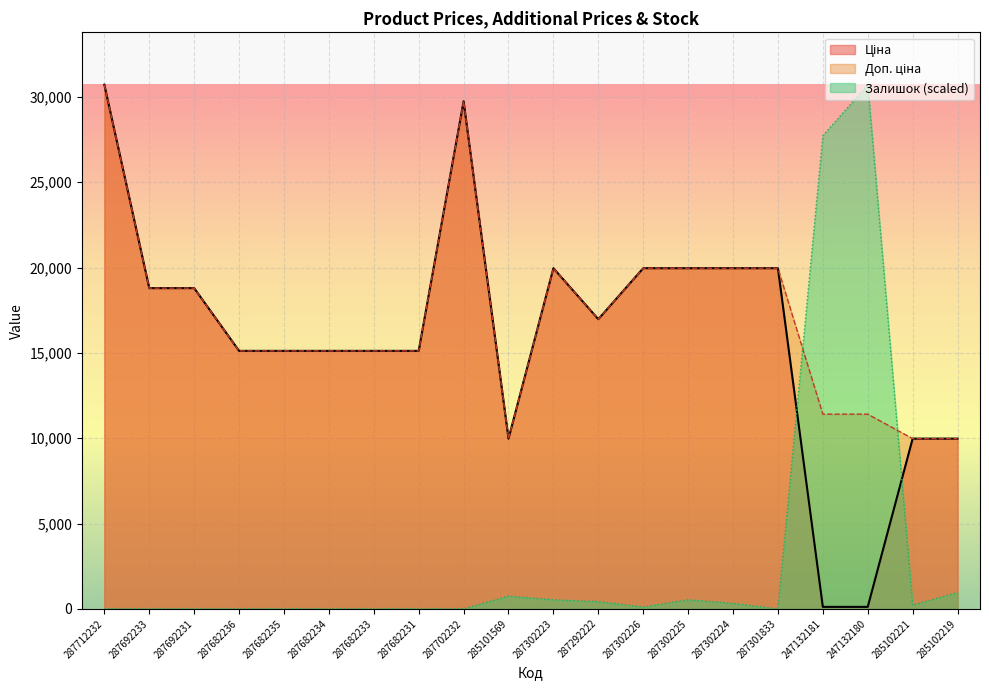

Is it true that Доп. ціна equals 11410.0 at 247132180?

True